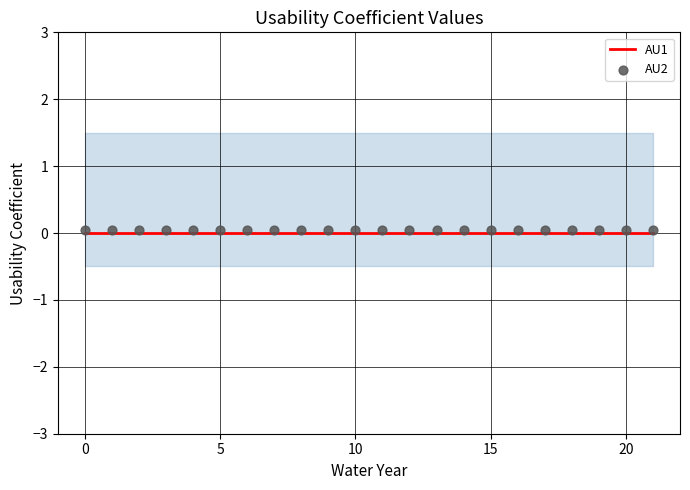

What are all the series names shown in the legend?

AU1, AU2